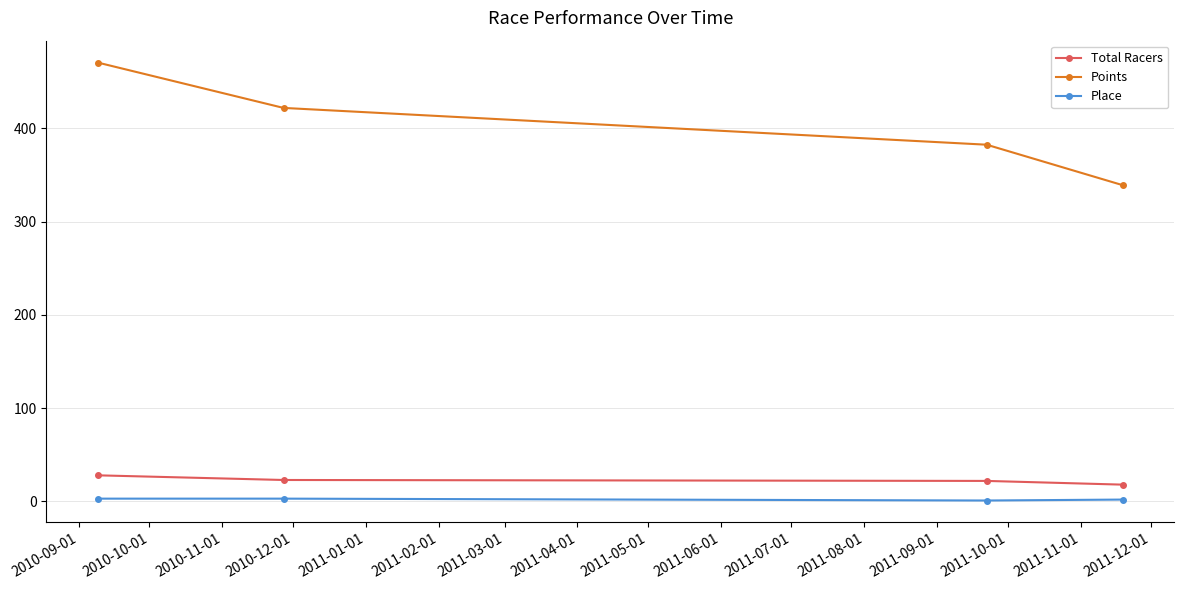

How many lines are shown in the chart?

3